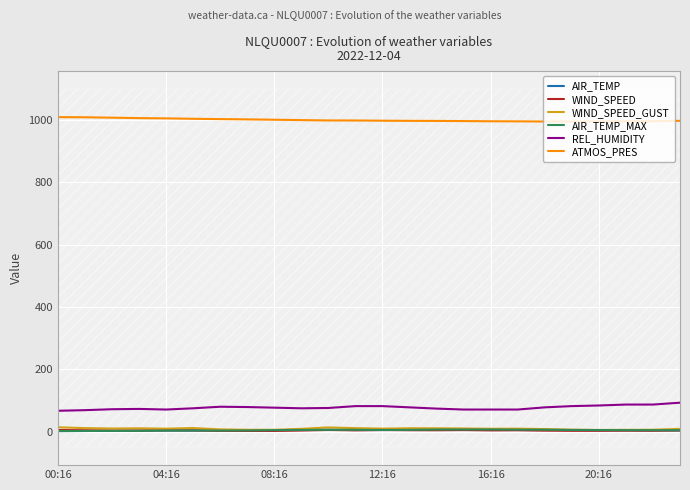

True or false: WIND_SPEED has a value of 5.4 at 18.

False